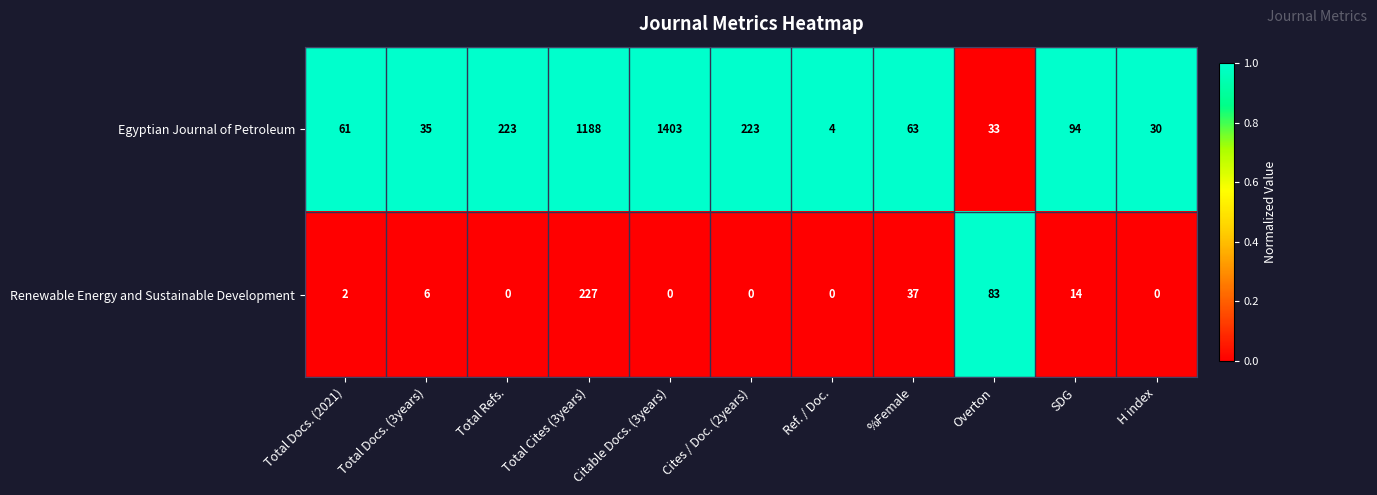

List the series in order of their overall mean, highest first.

Egyptian Journal of Petroleum, Renewable Energy and Sustainable Development